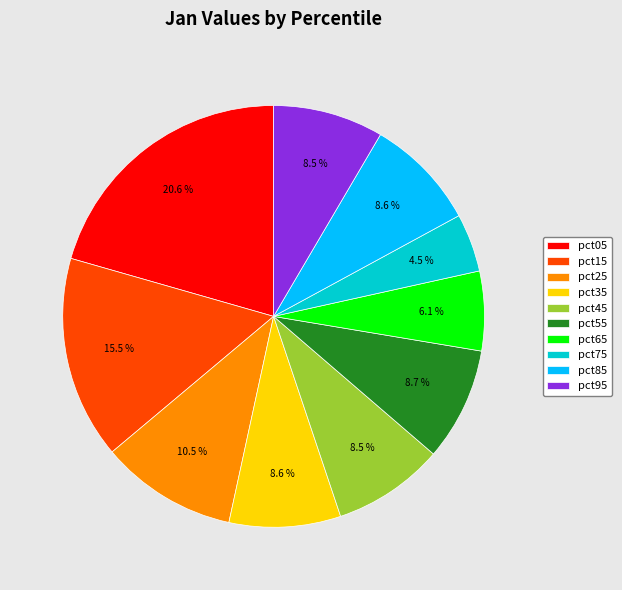

What portion of the pie excludes pct35?

91.4%